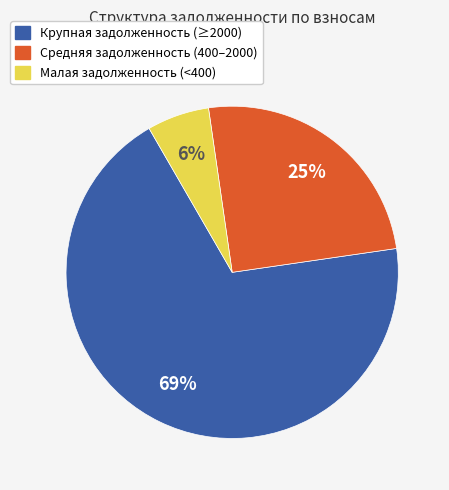

To the nearest percent, what is the average slice percentage?

33%